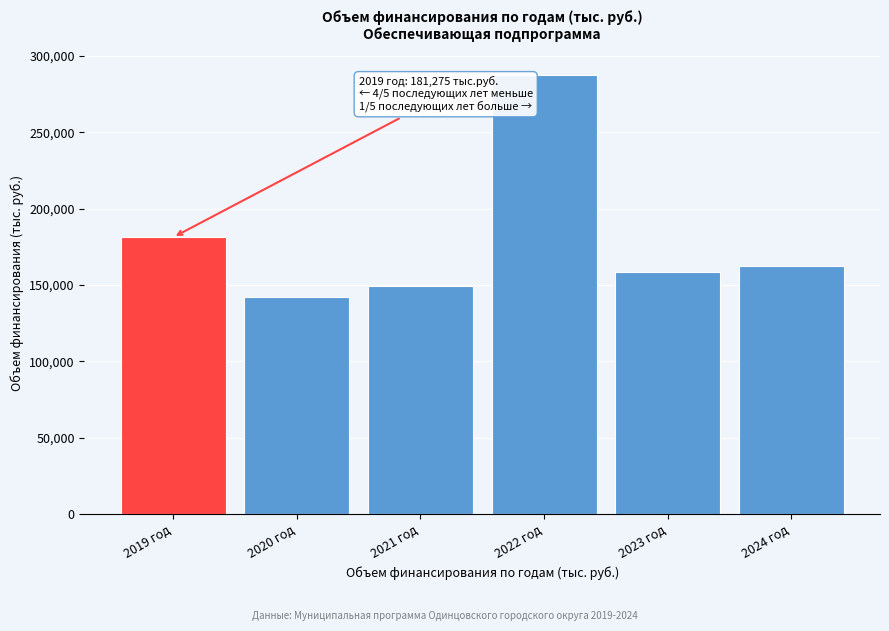

Reading right to left, what are all the values shown in this chart?

2024 год=162529.2	2023 год=158195.4	2022 год=287743.4	2021 год=149279.4	2020 год=142103.3	2019 год=181275.2